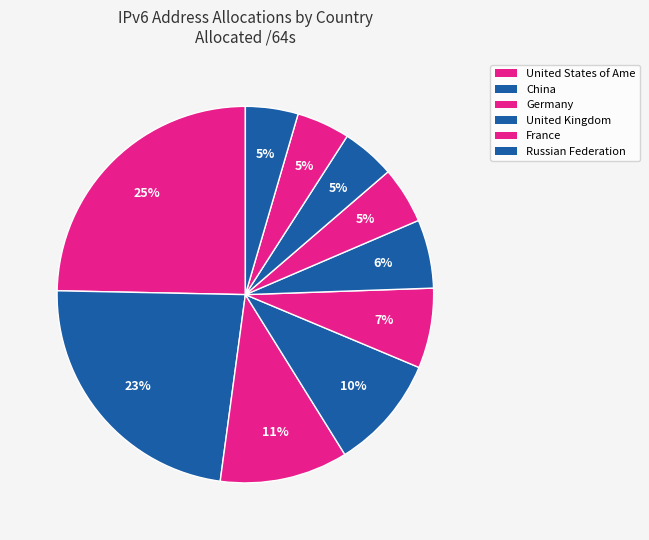

Count the number of slices in the pie.

10